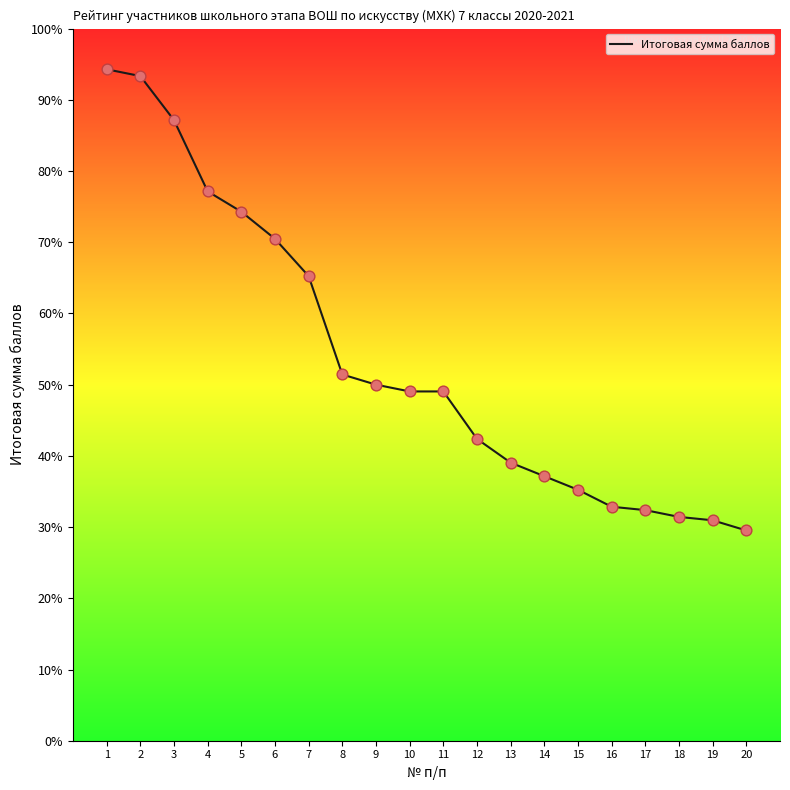

Between 13 and 17, which is larger?

13